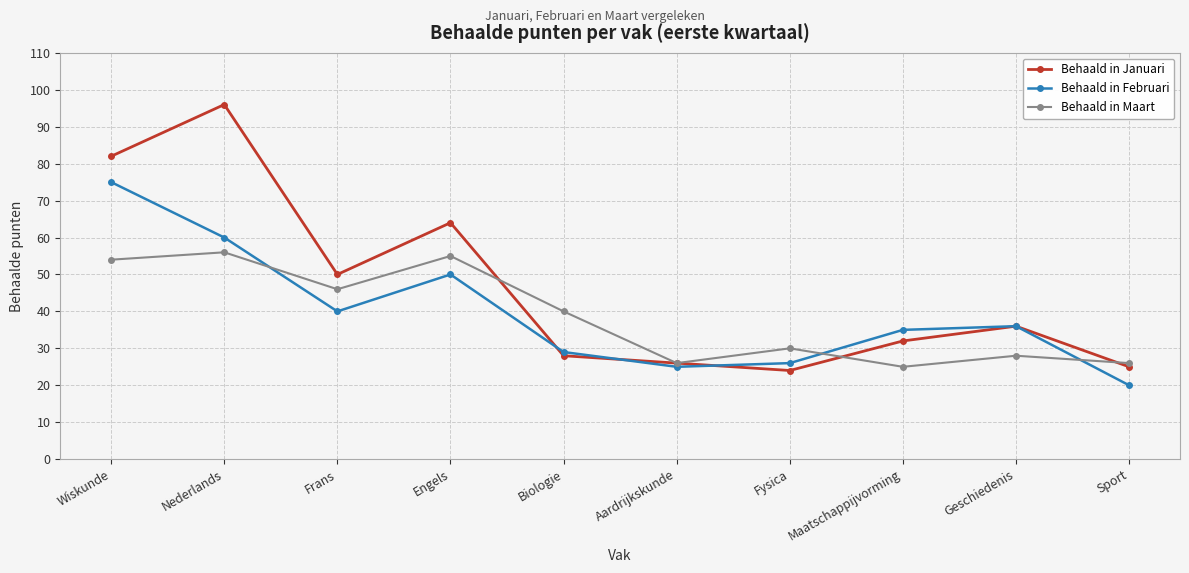

Is this an area chart (filled region under the line)?

No